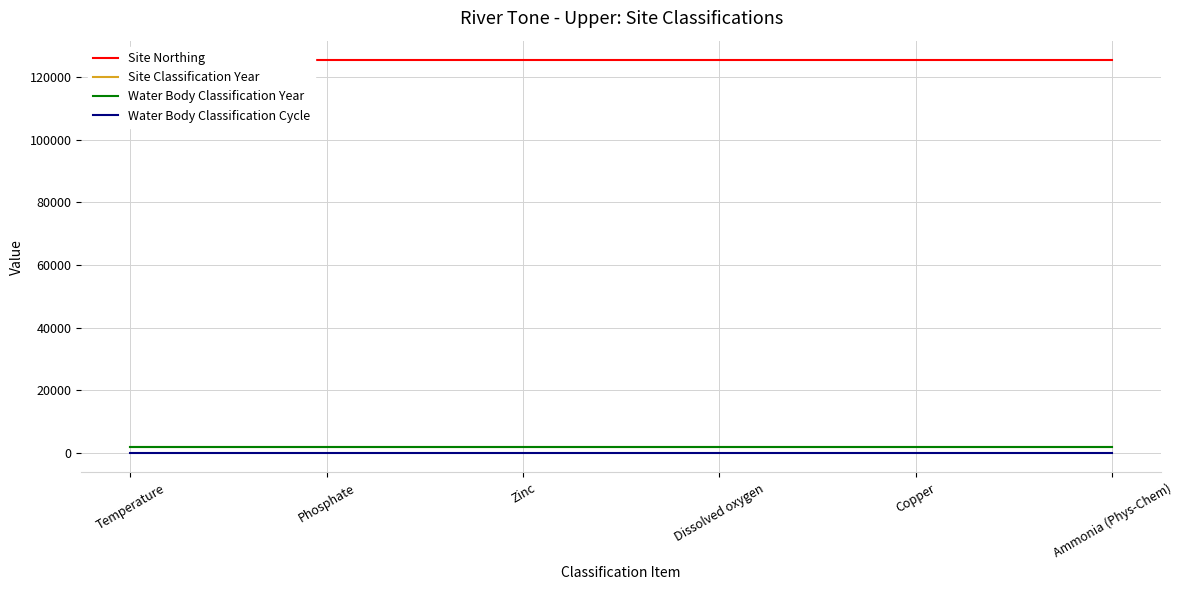

Does the chart have visible grid lines?

Yes